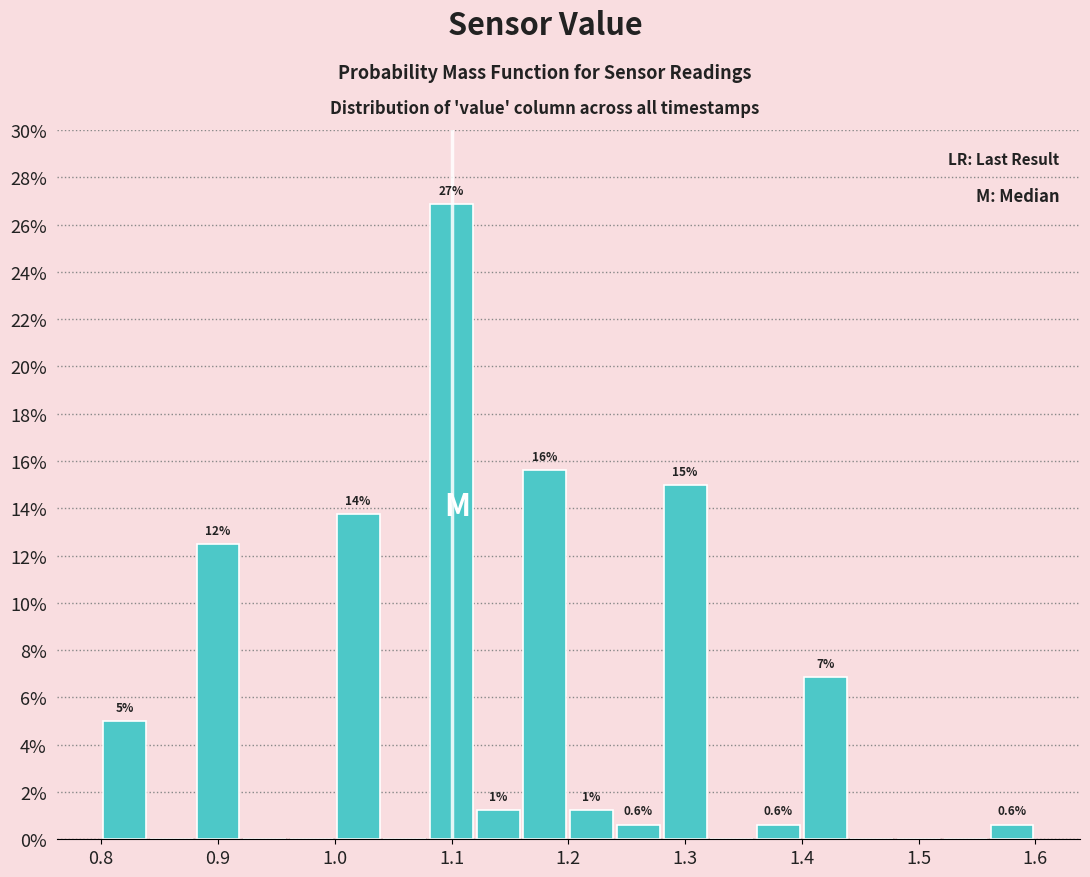

Which range on the x-axis has the tallest bar?

1.08 to 1.12